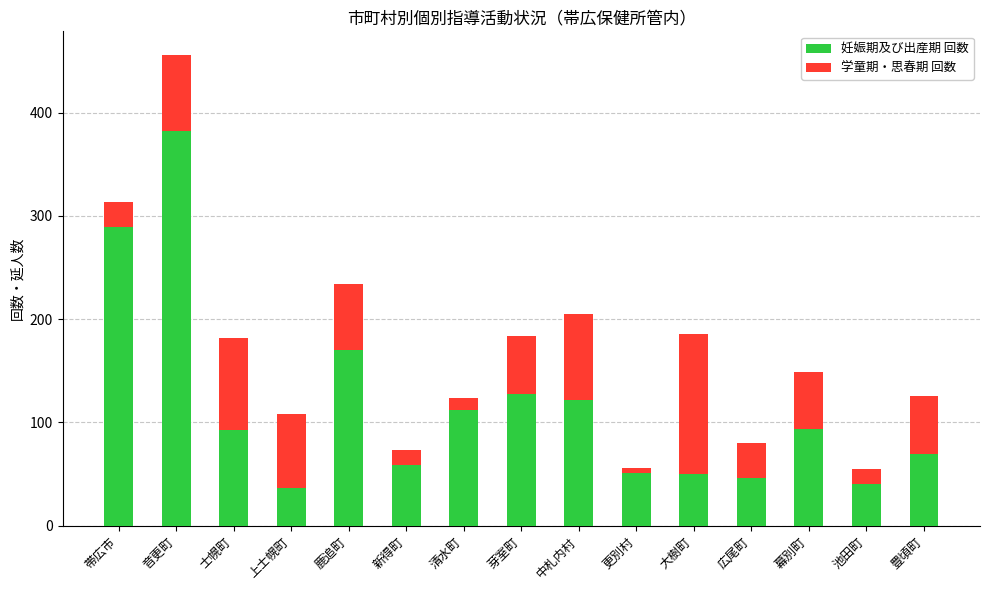

The 妊娠期及び出産期 回数 series shows 70 at 広尾町. True or false?

False